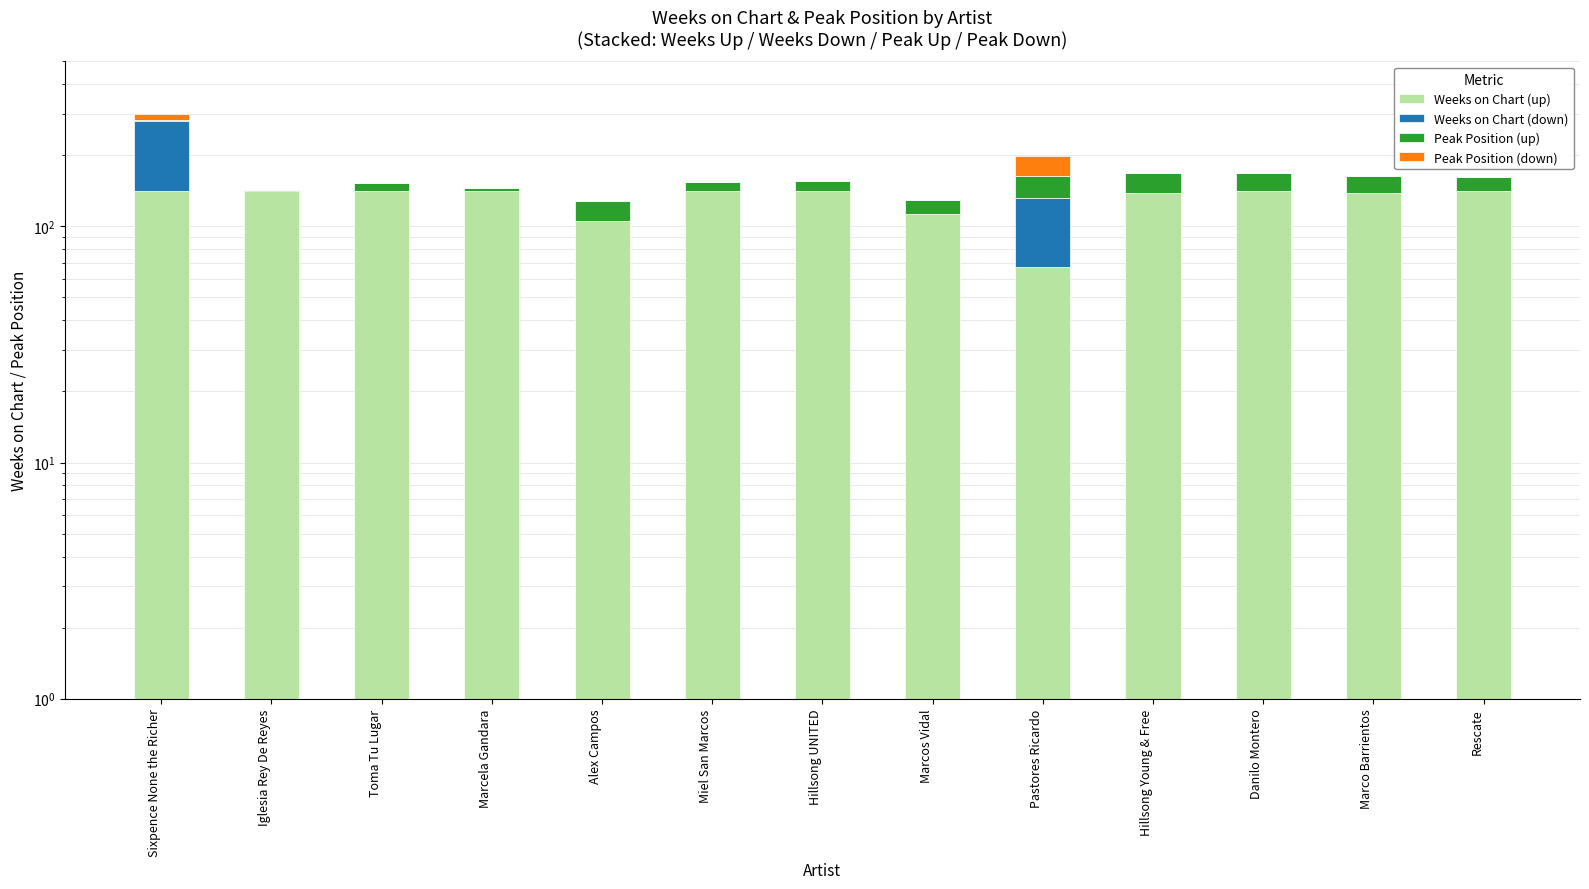

What is the label of the 9th bar from the left?

Pastores Ricardo